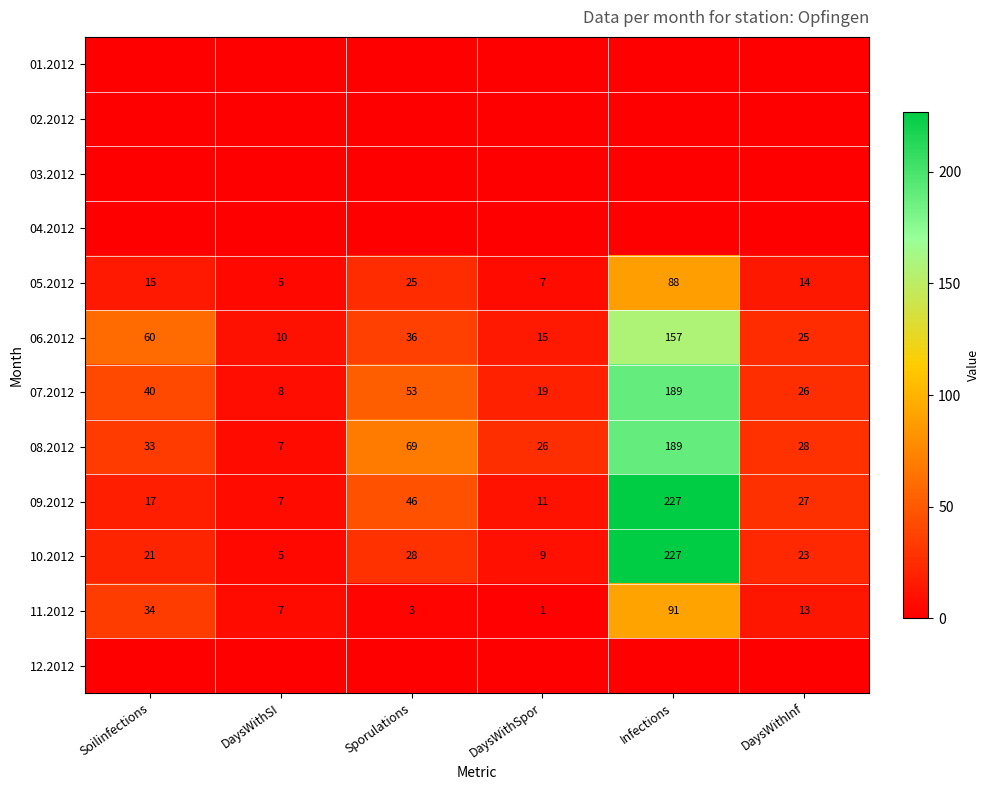

Which has a higher value, Soilinfections or Sporulations?

Soilinfections